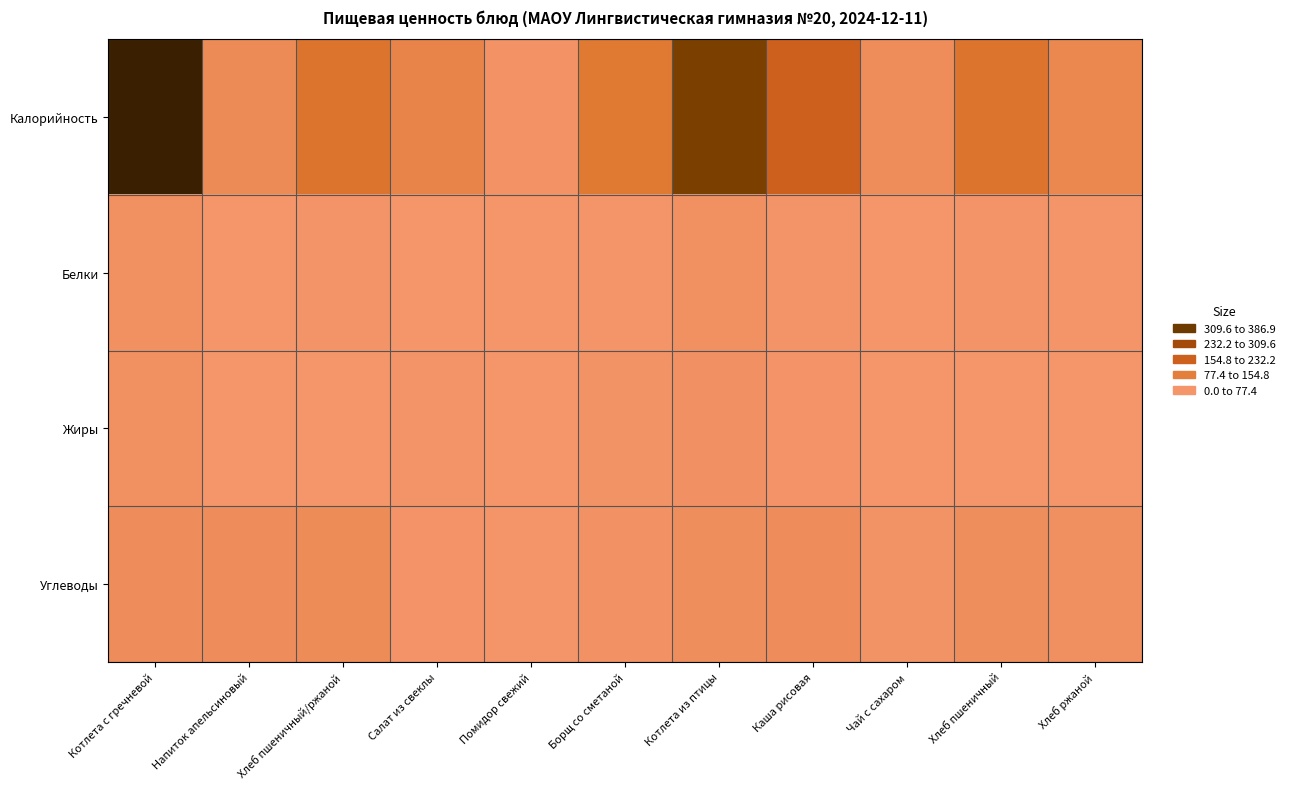

At which category does the chart reach its peak across all series?

Котлета с гречневой